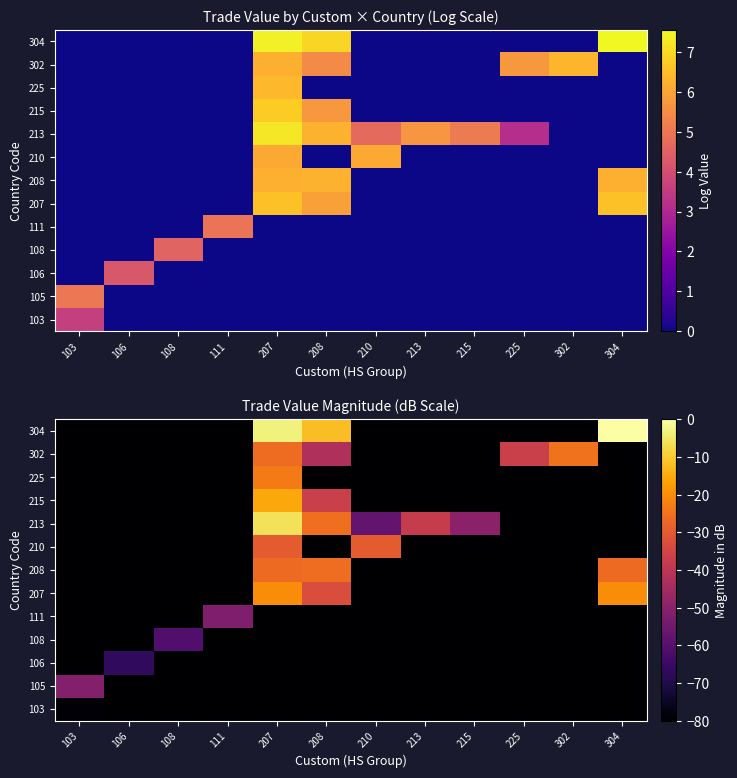

At which category is the sum across all series the highest?

207